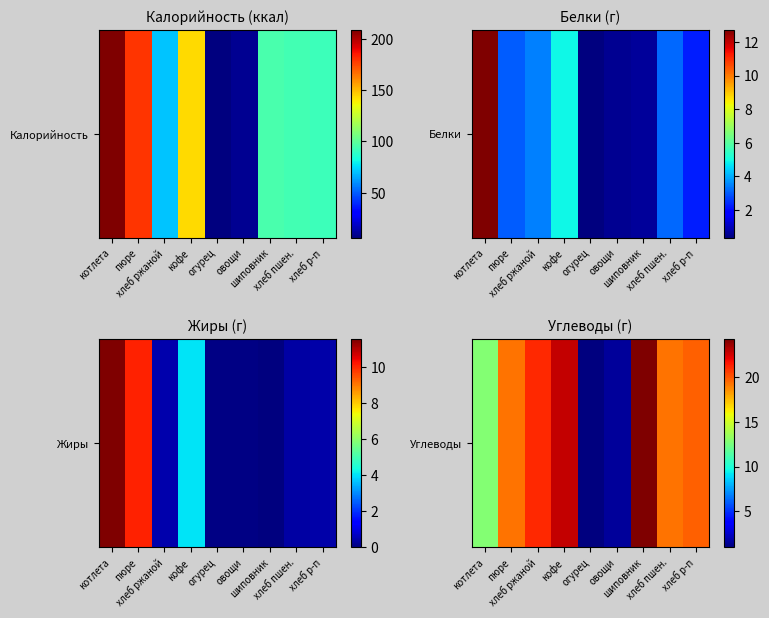

Reading left to right, transcribe all the data shown in this chart.

котлета=12.8	пюре=19.3	хлеб ржаной=21.1	кофе=22.8	огурец=0.9	овощи=1.5	шиповник=24.3	хлеб пшен.=19.3	хлеб р-п=19.8